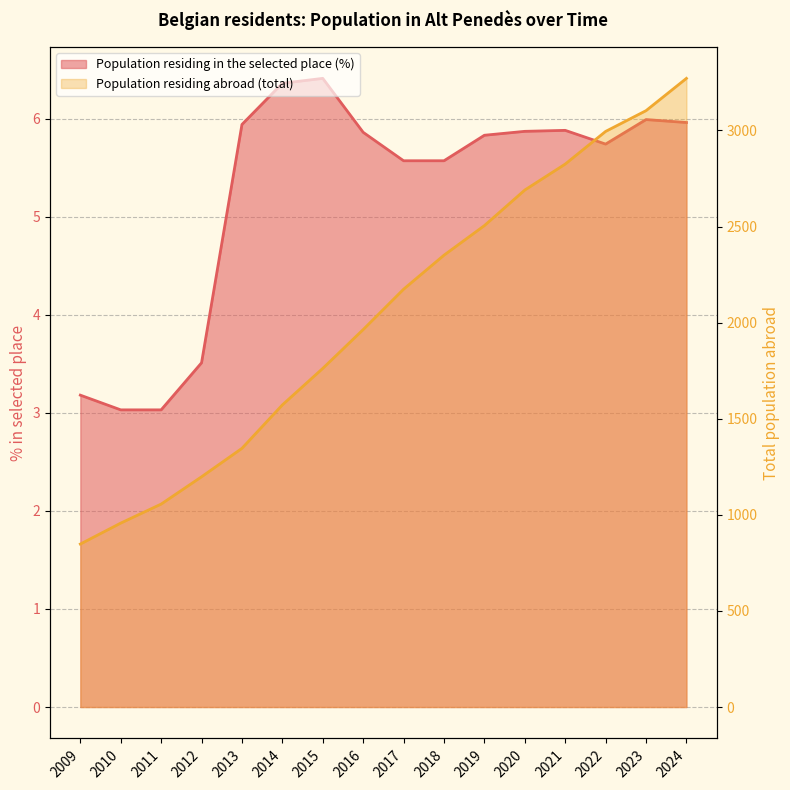

Does the chart display data point markers on the line(s)?

No